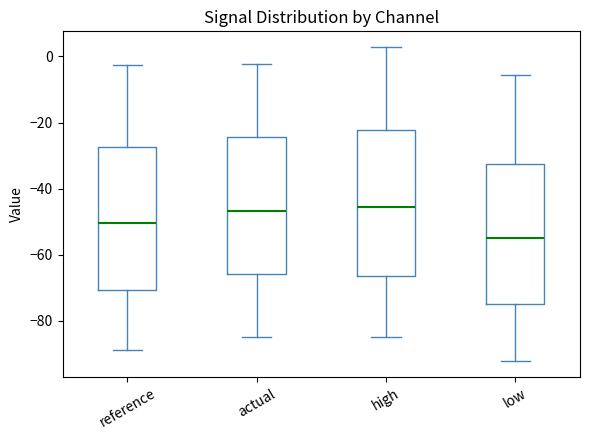

Reading left to right, read every box against the y-axis: the position of its median line, the range the box covers, and the ends of its whiskers. The values are not printed on the chart, so give them approximately, as read against the axis.

reference: median -50, box -70 to -28, whiskers -88 to -2
actual: median -46, box -66 to -24, whiskers -84 to -2
high: median -46, box -66 to -22, whiskers -84 to 2
low: median -54, box -74 to -32, whiskers -92 to -6